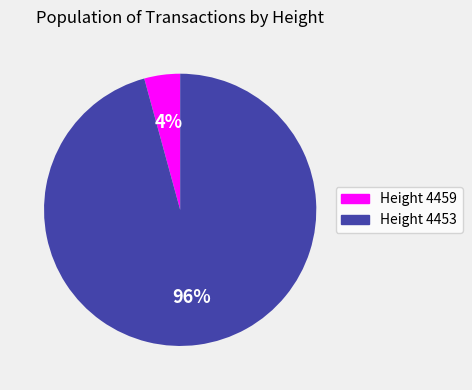

How many slices are in this pie chart?

2